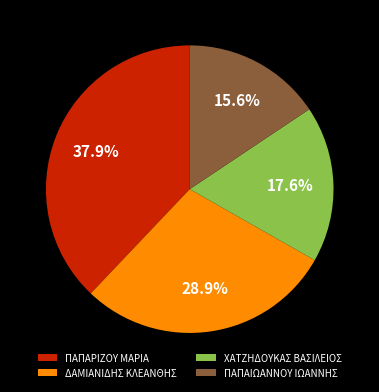

Which has a higher value, ΠΑΠΑΙΩΑΝΝΟΥ ΙΩΑΝΝΗΣ or ΔΑΜΙΑΝΙΔΗΣ ΚΛΕΑΝΘΗΣ?

ΔΑΜΙΑΝΙΔΗΣ ΚΛΕΑΝΘΗΣ